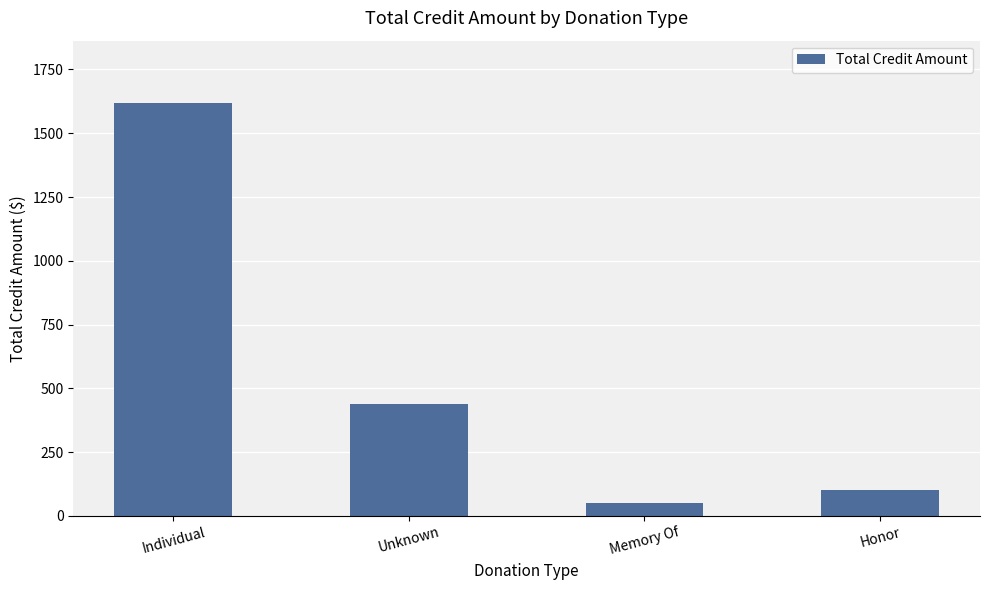

At which category does the chart reach its peak across all series?

Individual